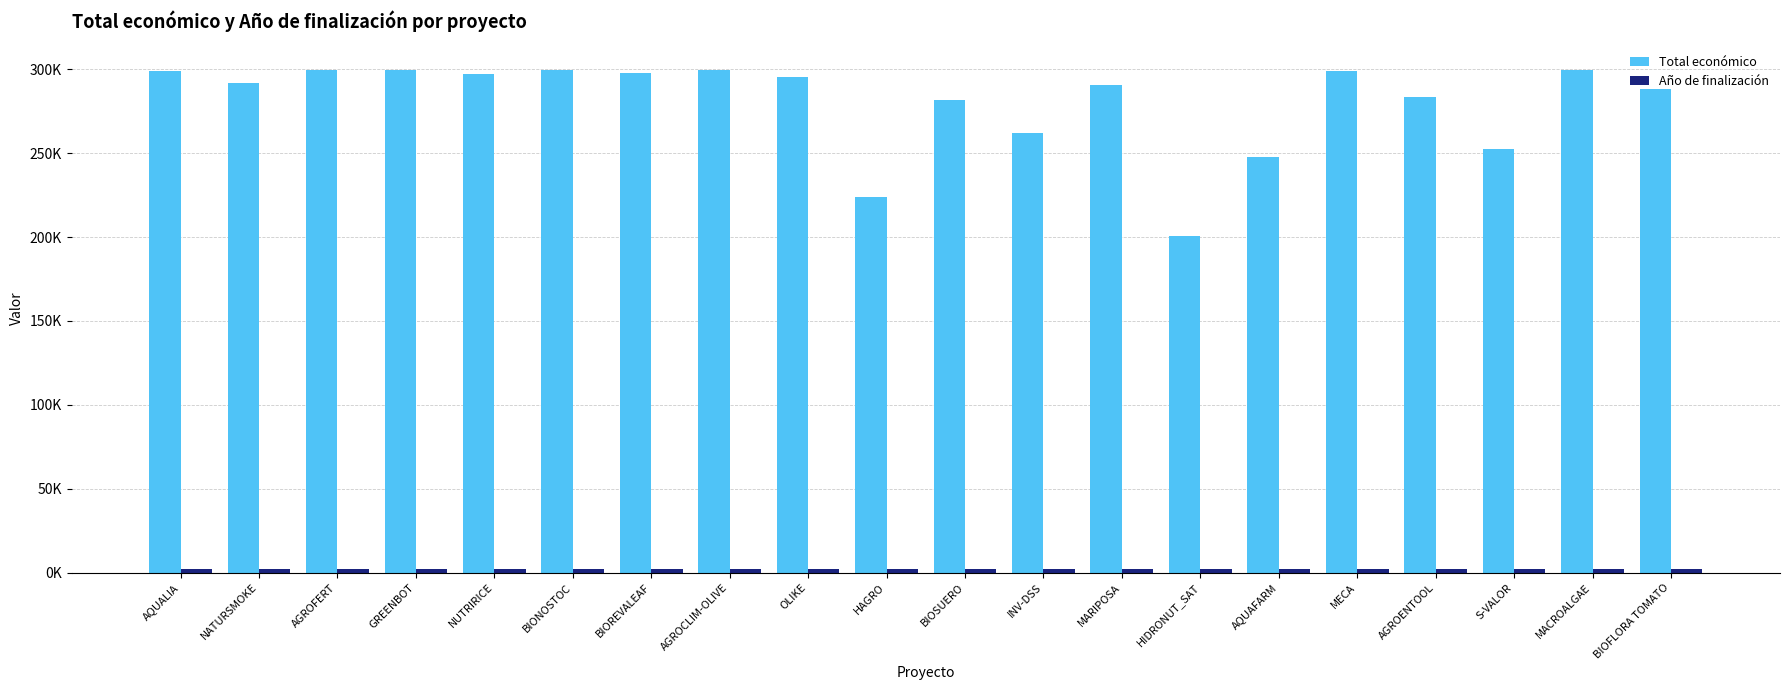

Are the bars grouped side by side (vs. stacked)?

Yes